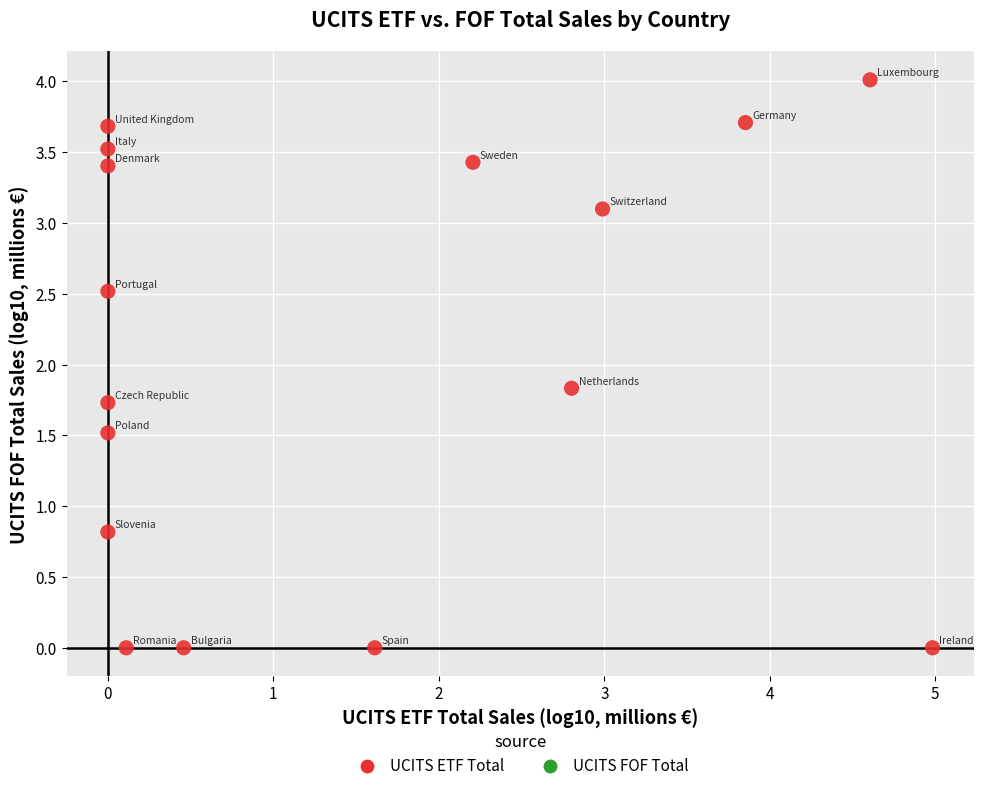

What is the range of X values (max minus min)?

5.0